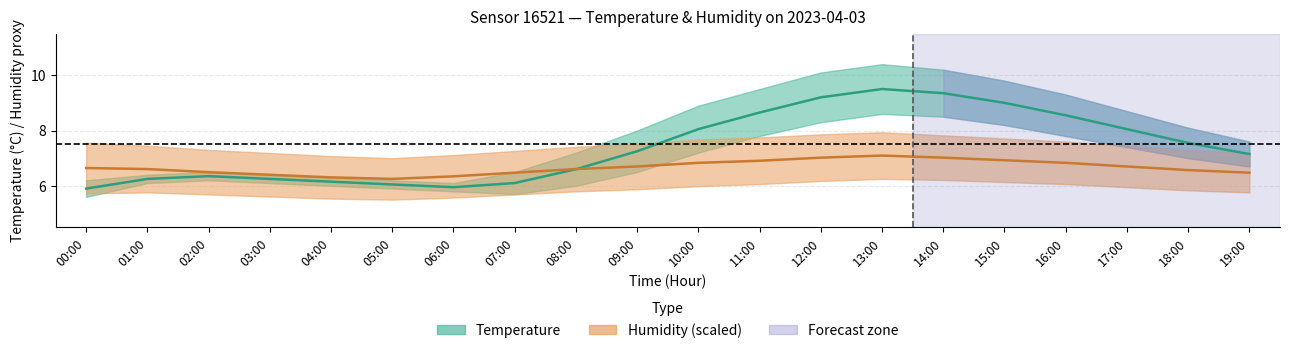

Is it true that Temperature equals 6.2 at 03:00?

True